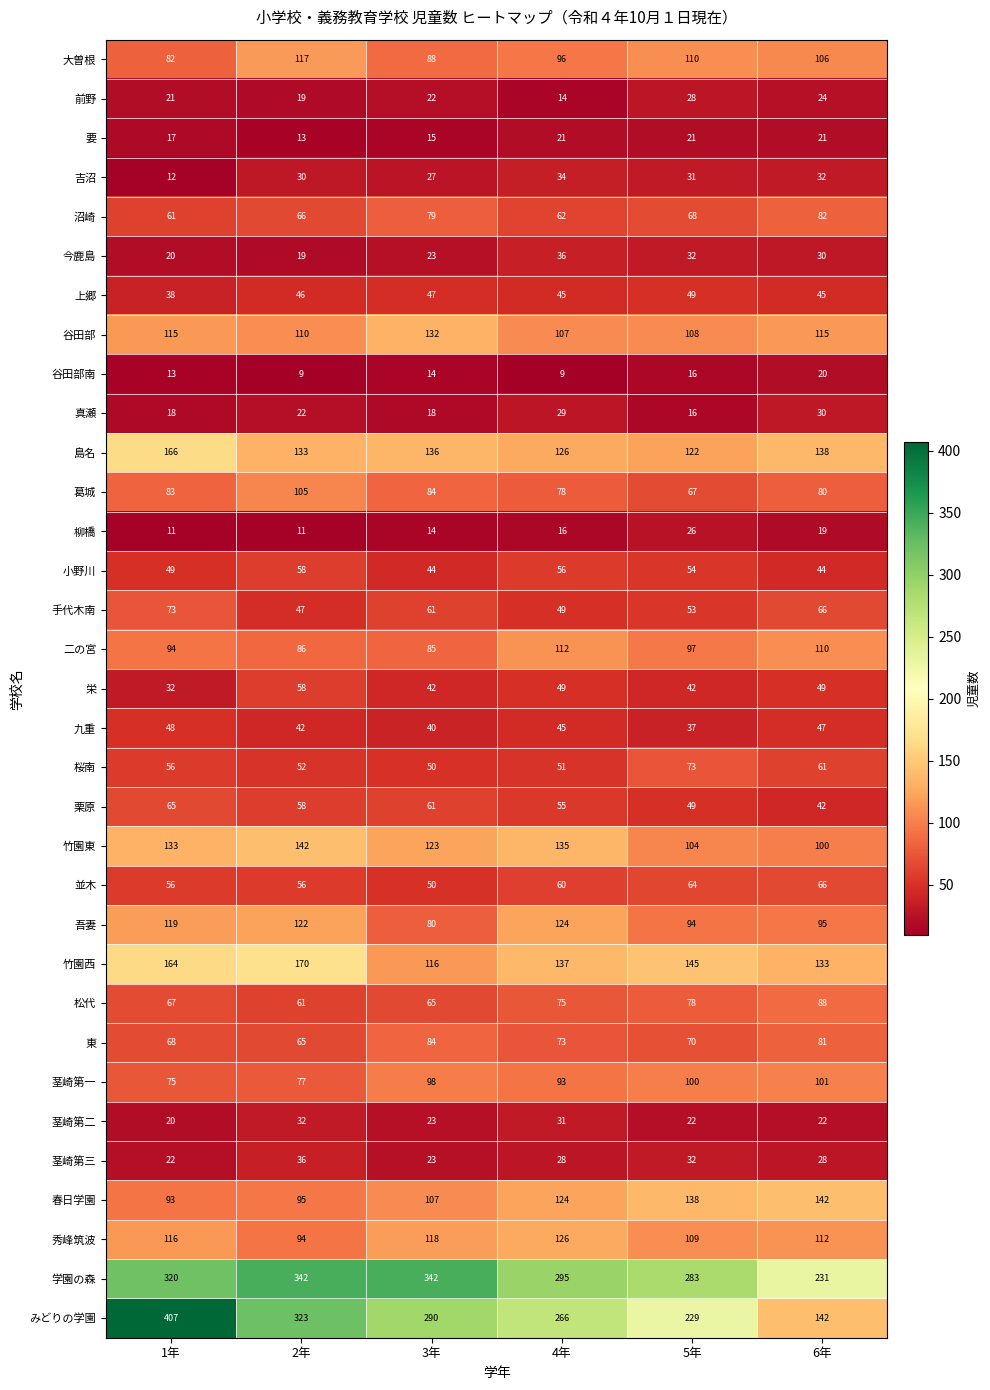

At which category is the sum across all series the highest?

1年